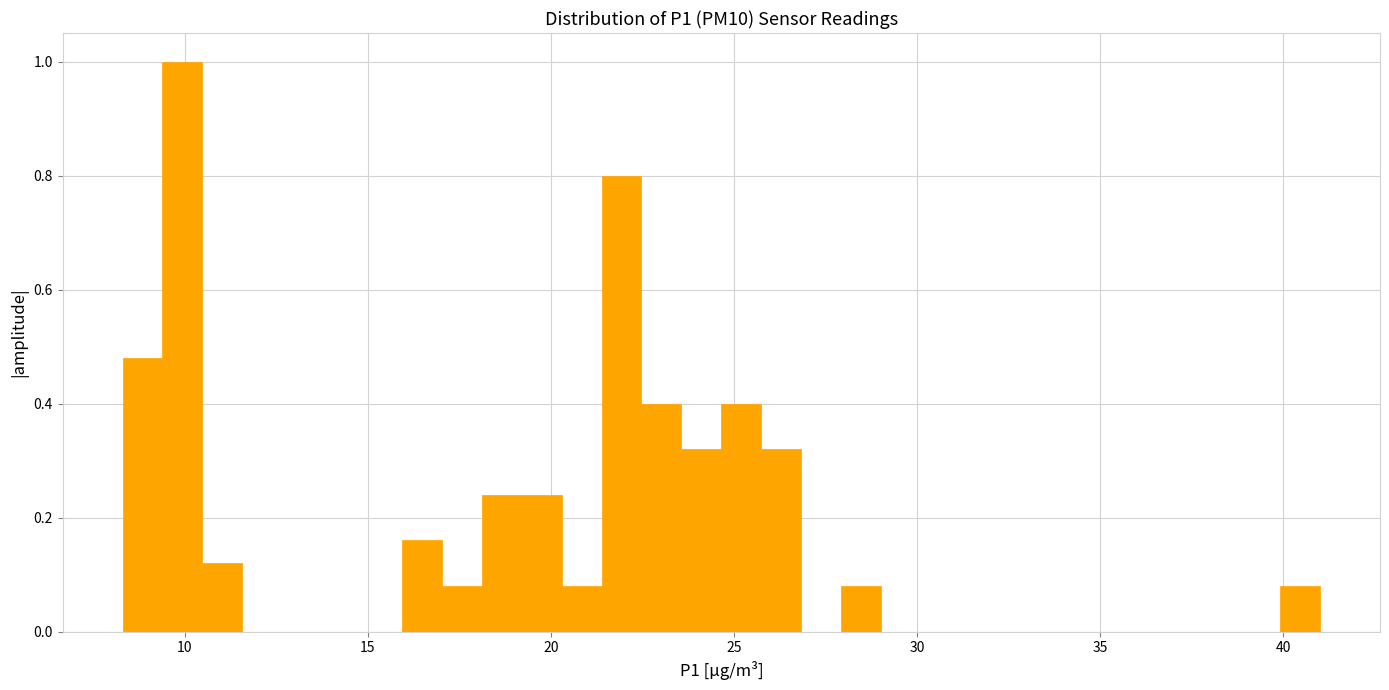

Around what value on the x-axis is the tallest bar? Give the approximate position of its centre, as read against the axis.

10.0